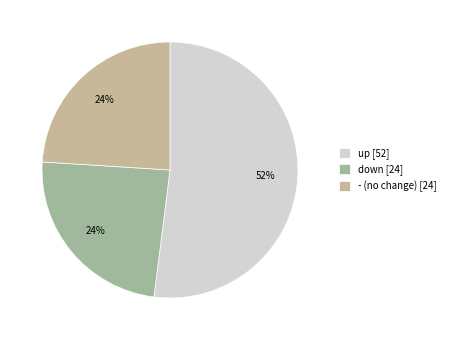

Is it true that down [24] is 31% of the pie?

False